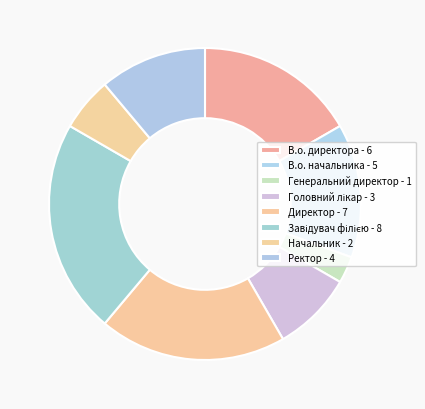

Which category has the smallest portion of the pie?

Генеральний директор